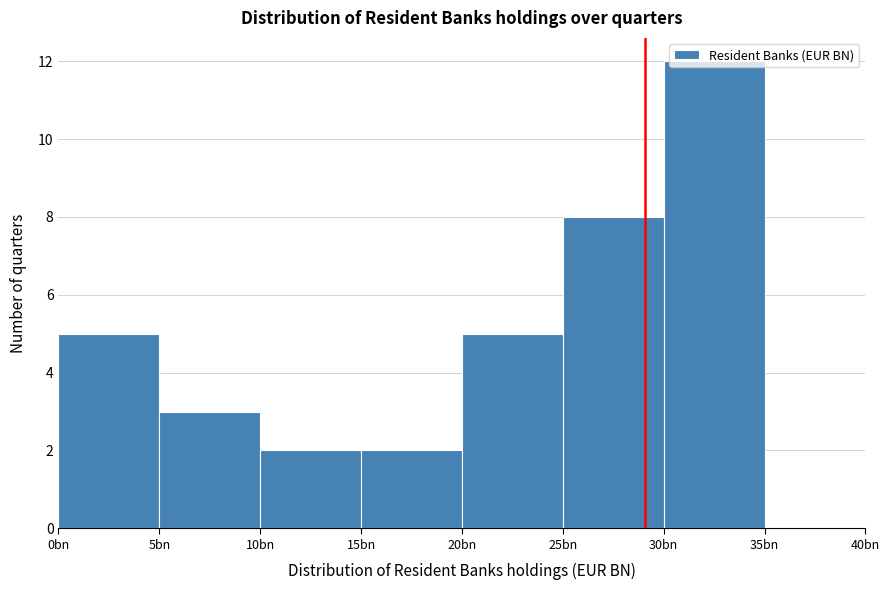

What is the sum of all values?

37